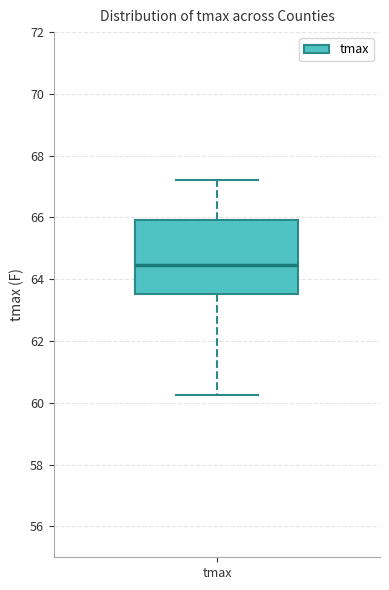

Where does the lower whisker of the box for tmax end on the y-axis? The values are not printed on the chart, so give them approximately, as read against the axis.

60.2